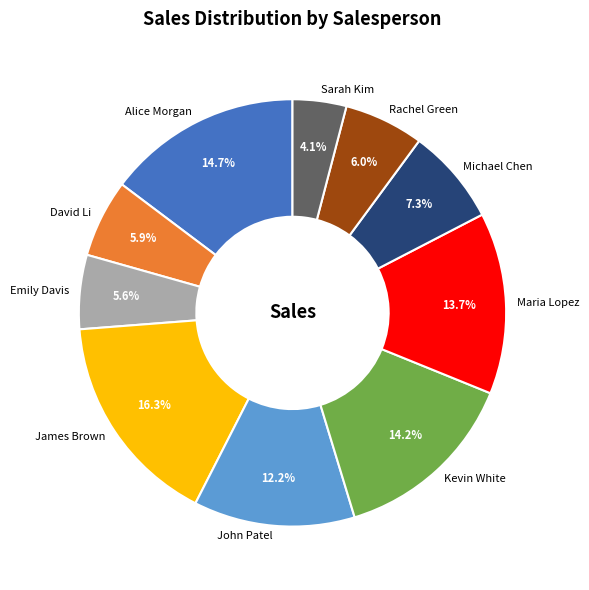

What percentage is the Michael Chen slice, to the nearest percent?

7%